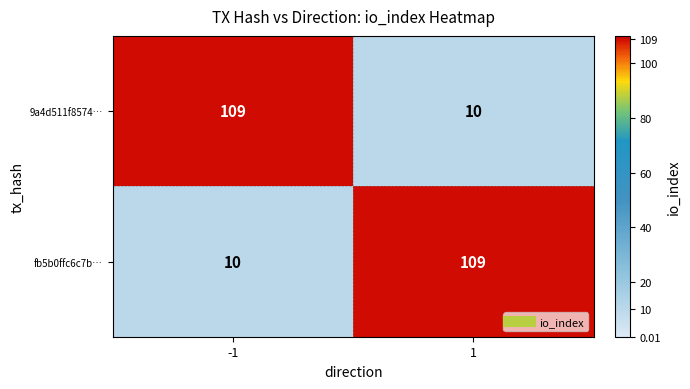

What value does the fb5b0ffc6c7b… series have at -1, to the nearest 5?

10